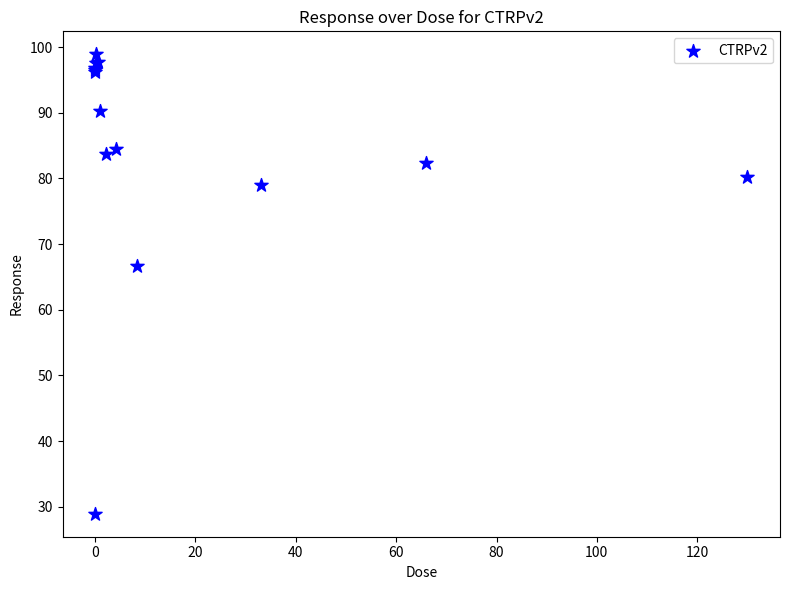

What Y value in the scatter plot is closest to 63?

66.6